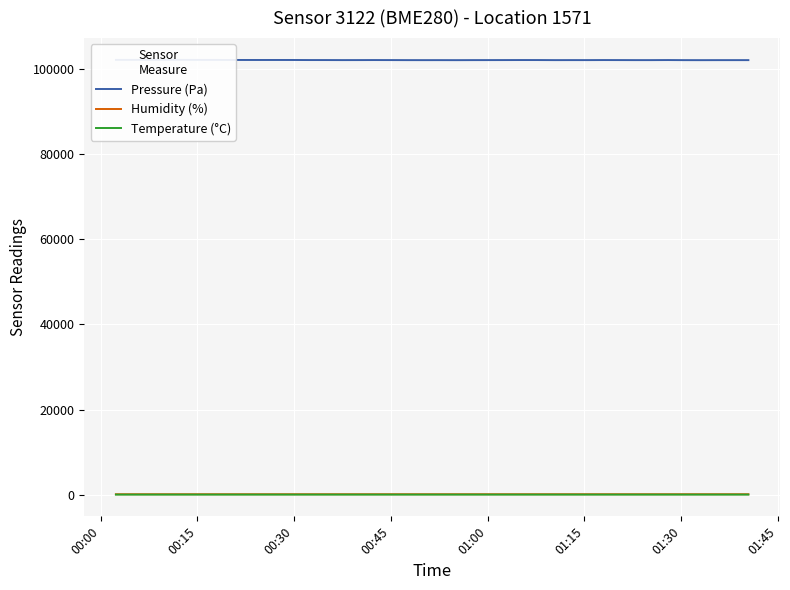

True or false: Humidity (%) and Pressure (Pa) cross at least once.

False